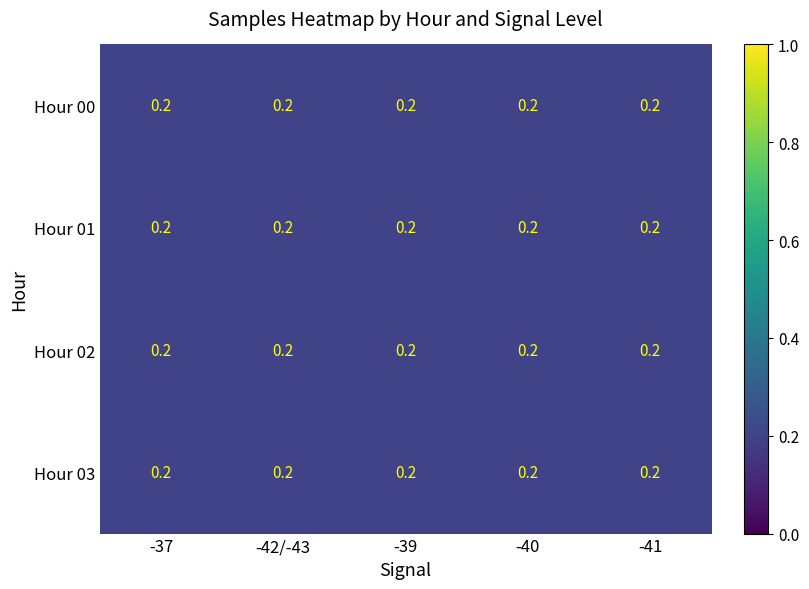

True or false: Hour 01 has a value of 0.2 at -39.

True